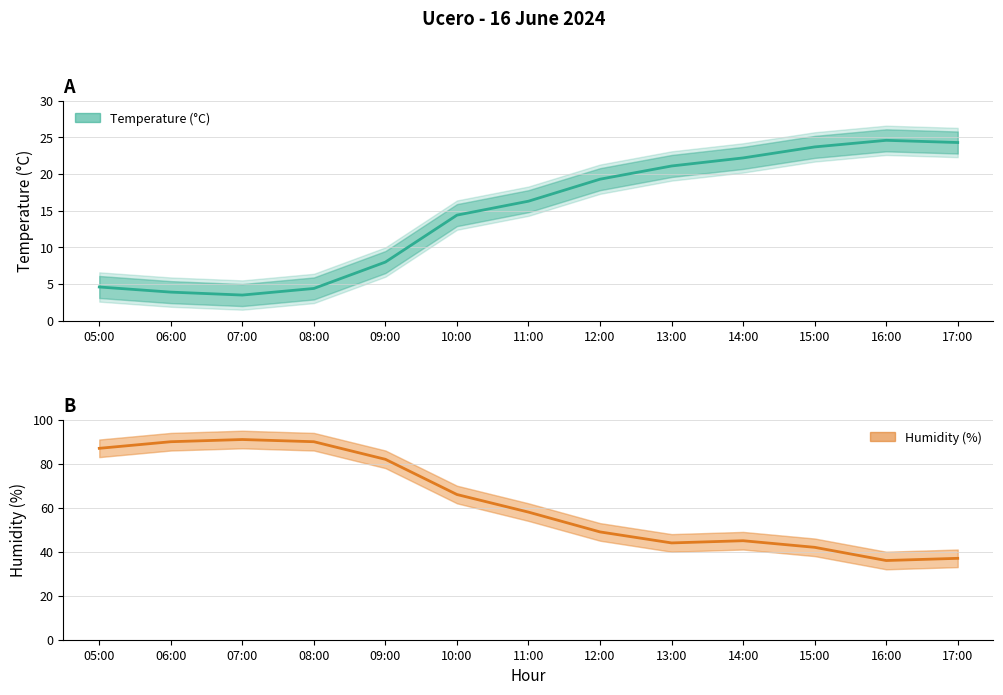

What is the value of the Temperature (°C) point at the 4th from the left?

4.4